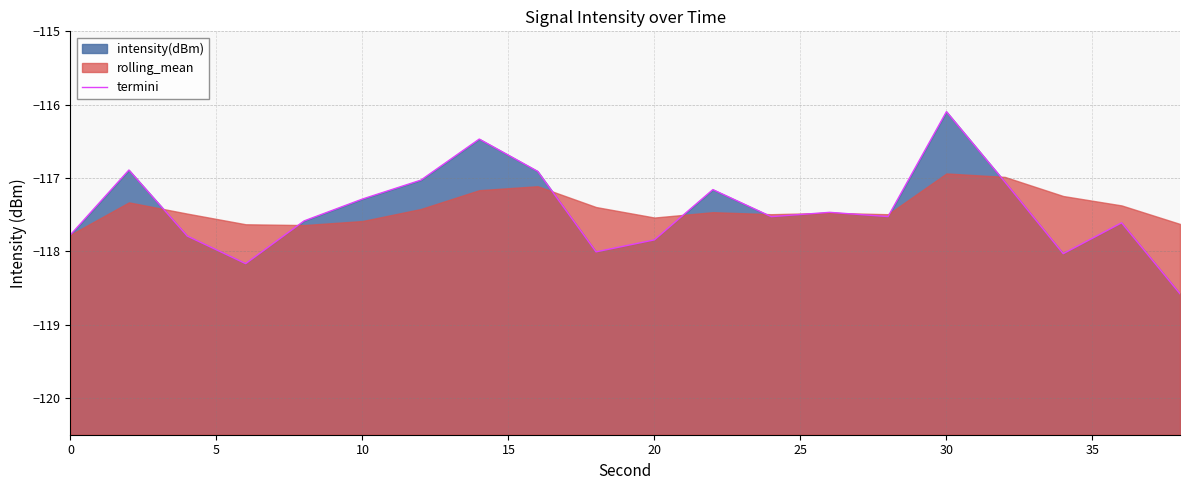

What is the difference between the second highest and minimum values?

2.1